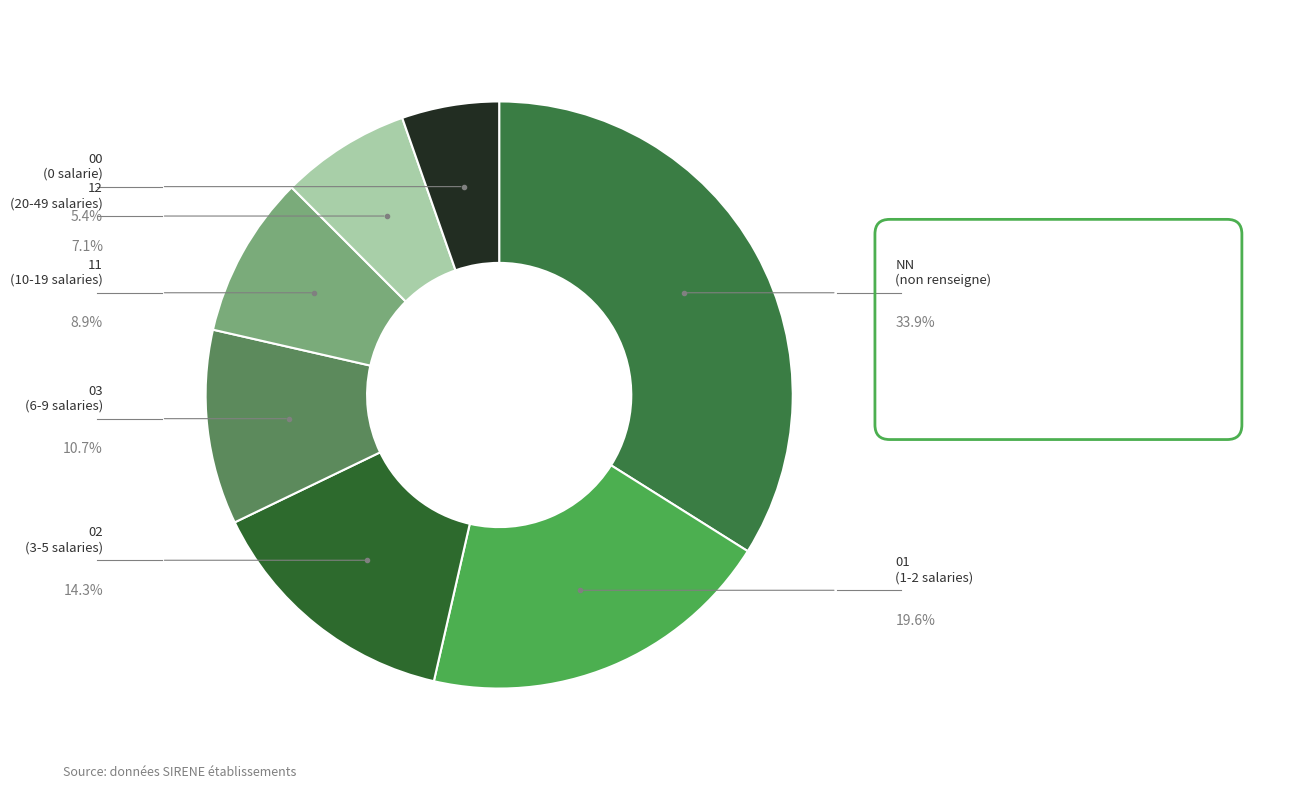

Is the sum of 00 and 11 greater than half?

No